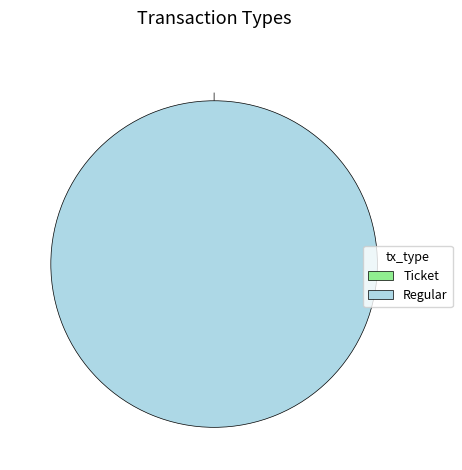

What percentage is the Regular slice, to the nearest percent?

100%